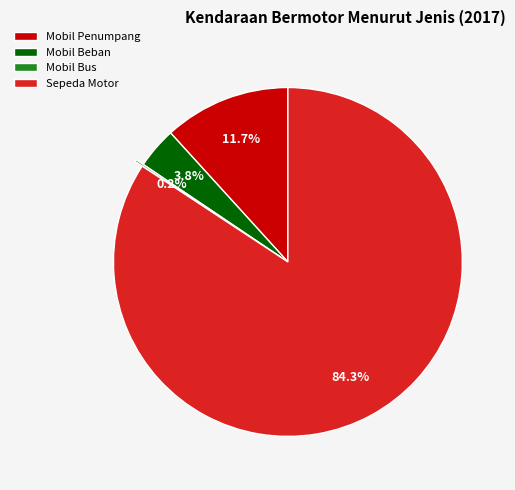

Is it true that Sepeda Motor is 84% of the pie?

True